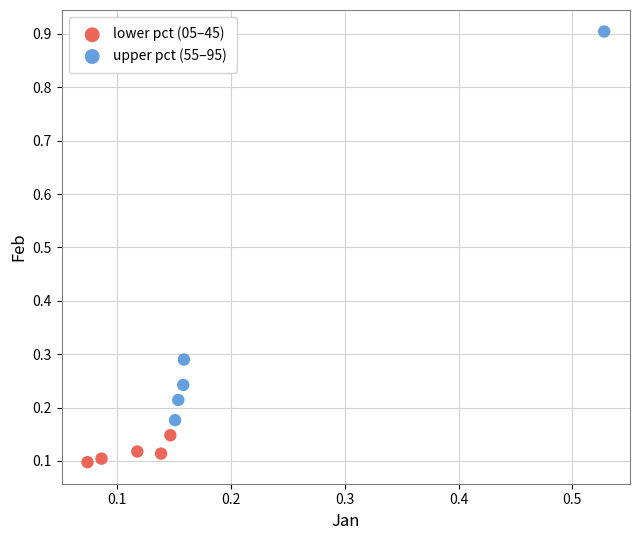

Which series contains the lowest Y value?

lower pct (05–45)